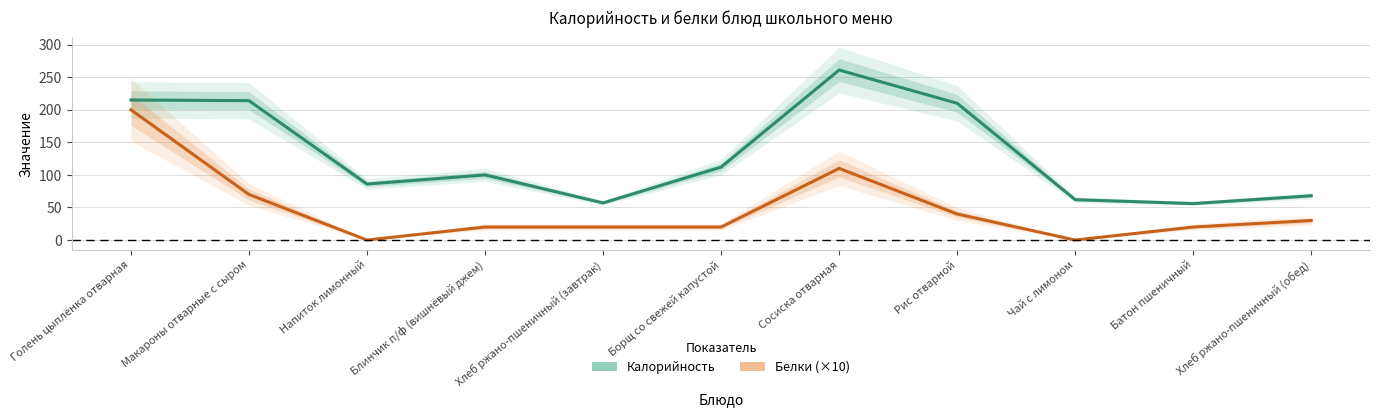

Where is Калорийность nearest to the value 158?

Борщ со свежей капустой